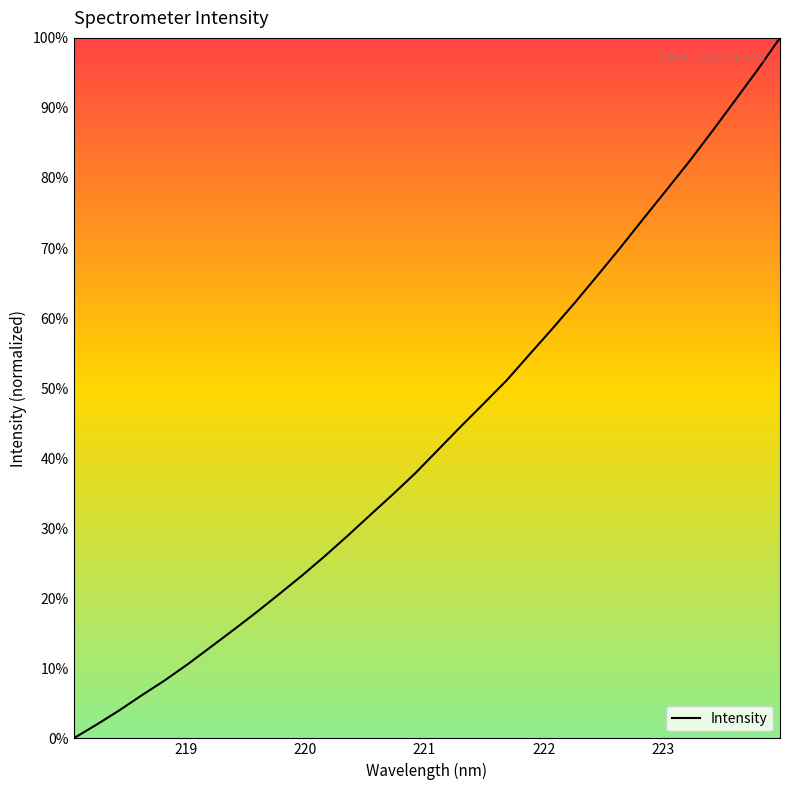

What is the difference between the maximum and minimum values?

100.0